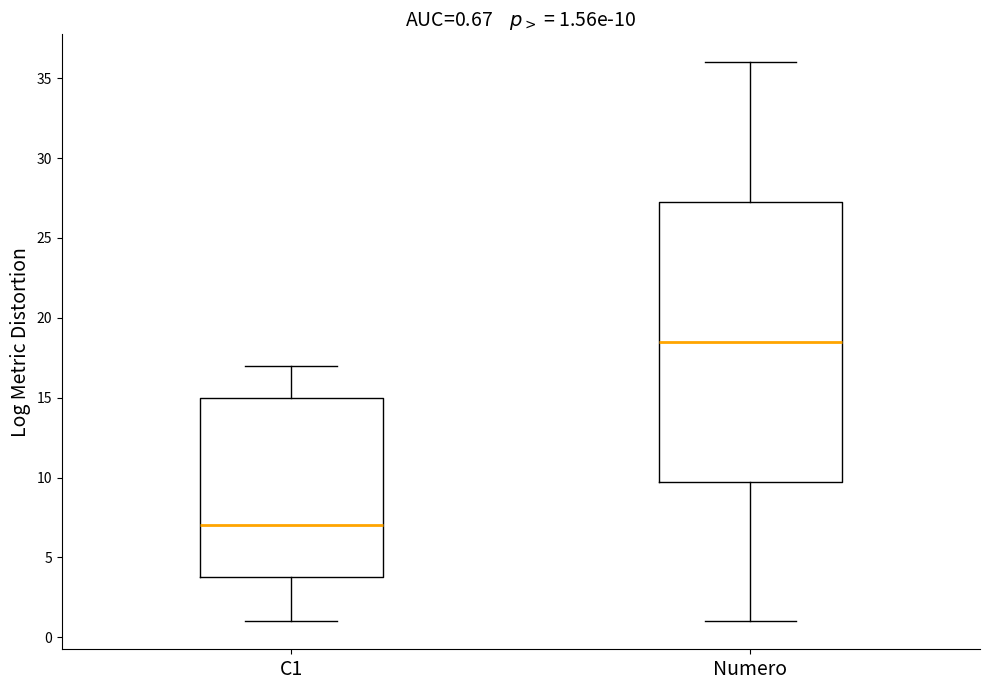

Comparing the boxes themselves (not the whiskers), which one is the tallest?

Numero